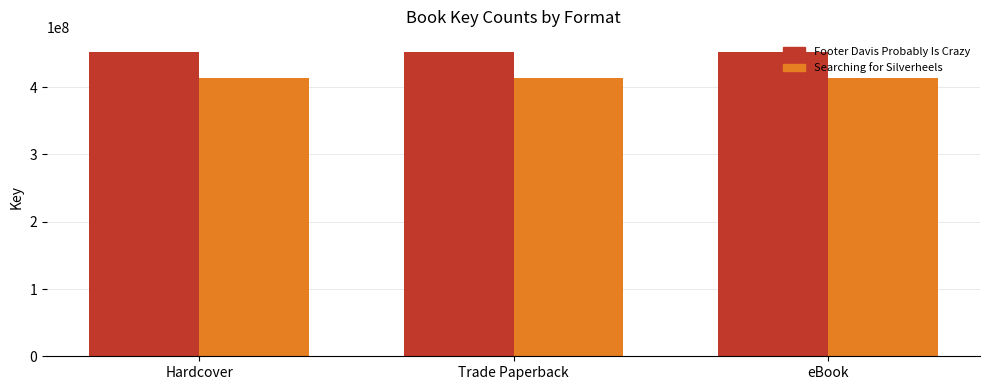

List the series in order of their overall mean, lowest first.

Searching for Silverheels, Footer Davis Probably Is Crazy